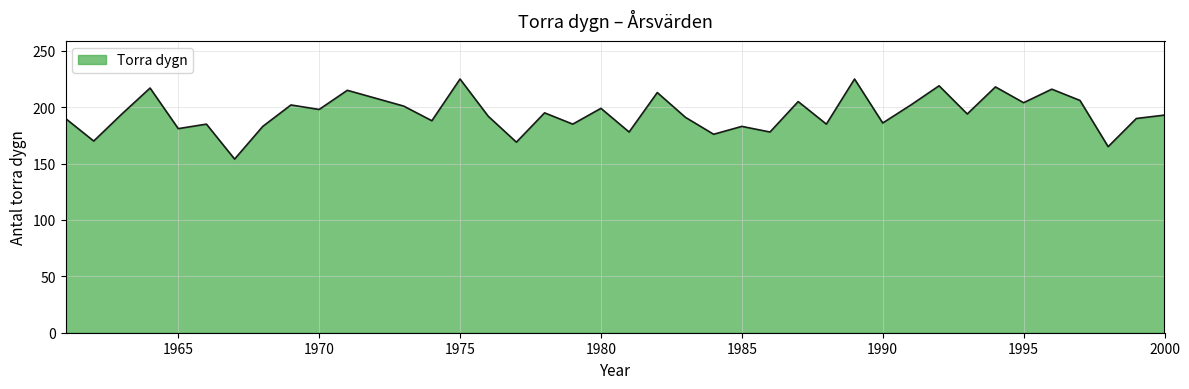

Count the number of data series in this chart.

1